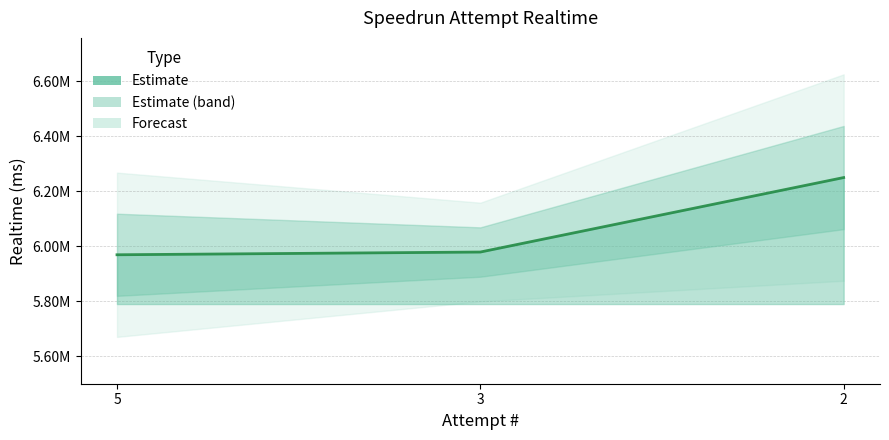

At which label does the data first exceed 5978723?

2